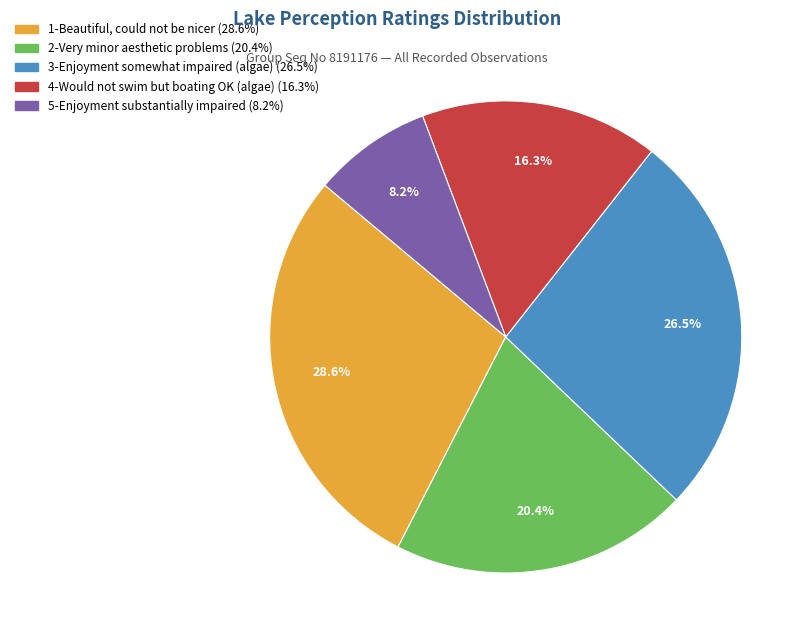

Does 5-Enjoyment substantially impaired represent more than half of the total?

No